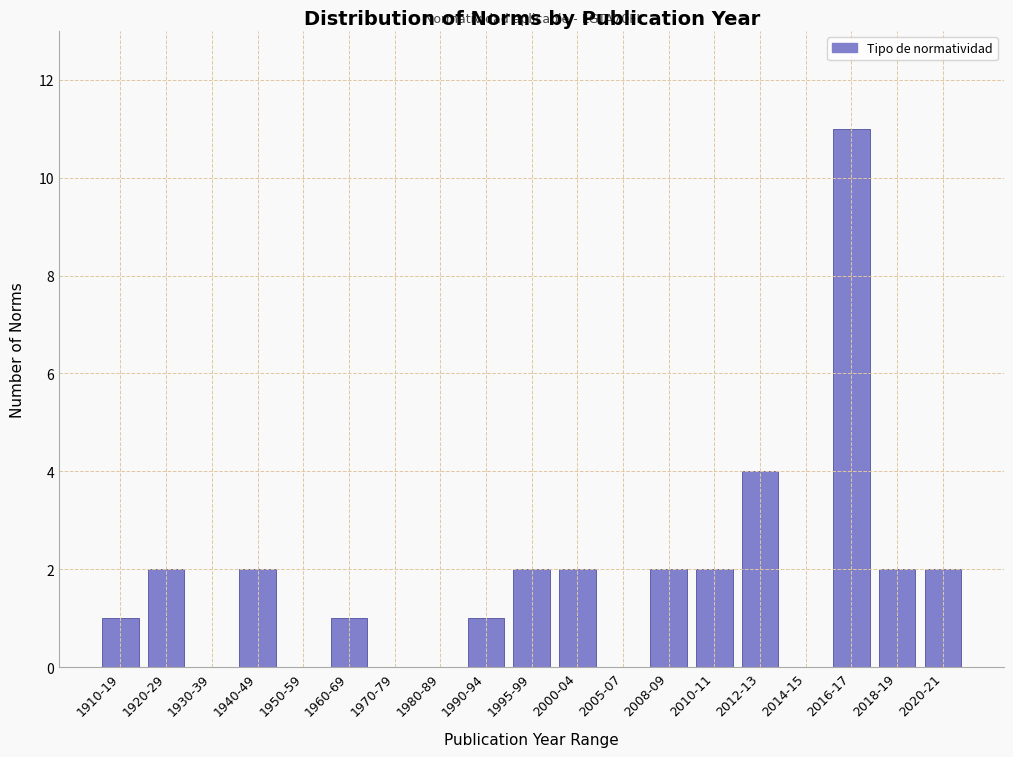

Reading left to right, what are all the values shown in this chart?

1910-19=1	1920-29=2	1930-39=0	1940-49=2	1950-59=0	1960-69=1	1970-79=0	1980-89=0	1990-94=1	1995-99=2	2000-04=2	2005-07=0	2008-09=2	2010-11=2	2012-13=4	2014-15=0	2016-17=11	2018-19=2	2020-21=2